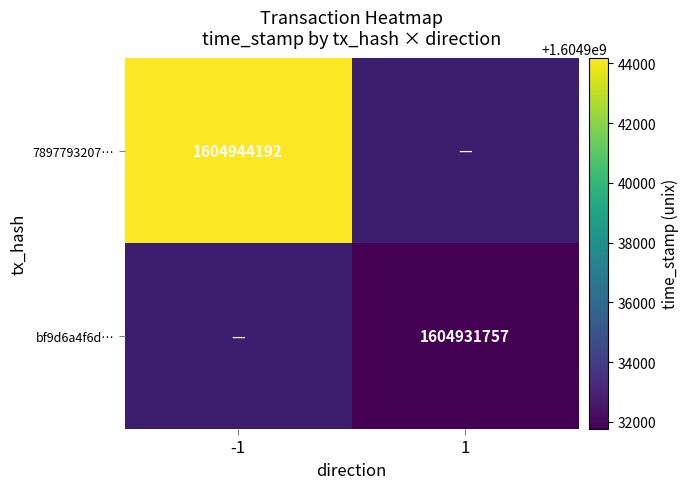

Count the number of data series in this chart.

2